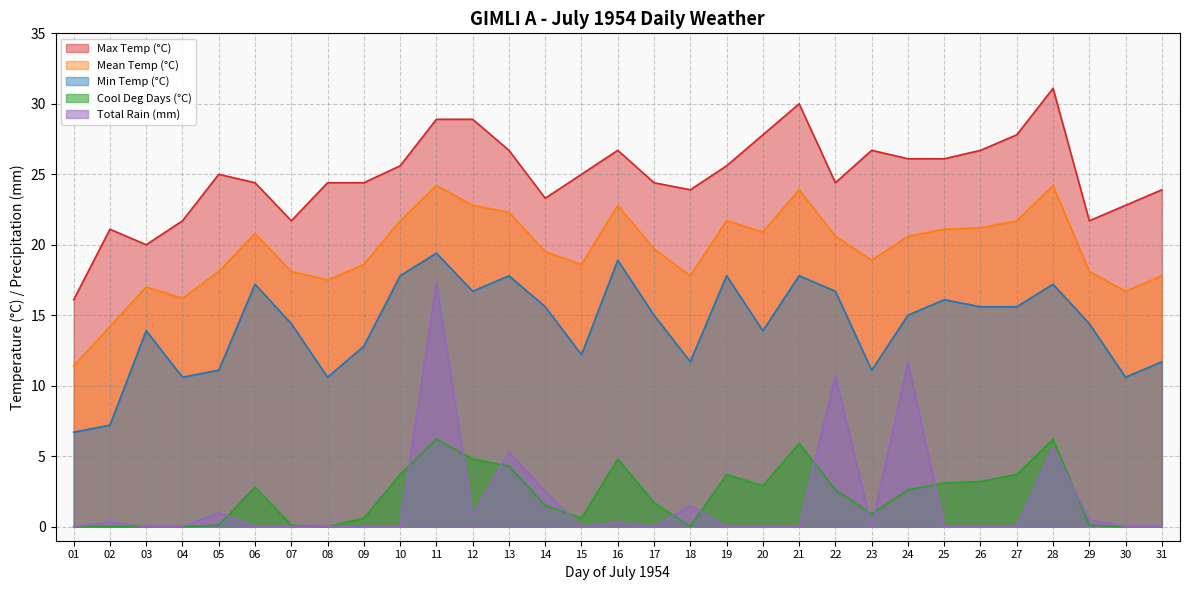

What is the value of the Cool Deg Days (°C) point at the 13th from the left?

4.3